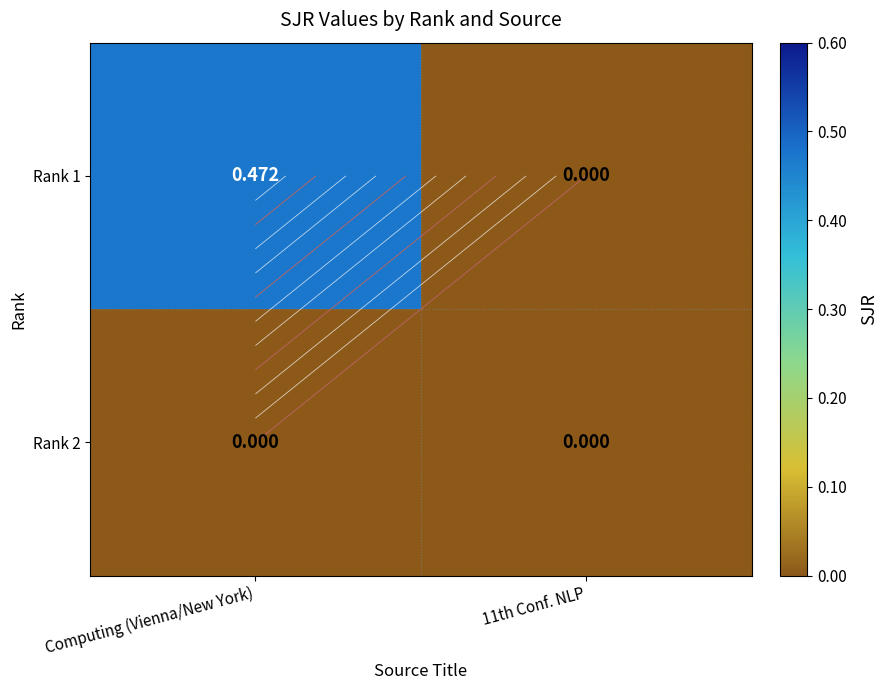

What is the sum of the Rank 1 values at Computing (Vienna/New York) and 11th Conf. NLP?

0.5